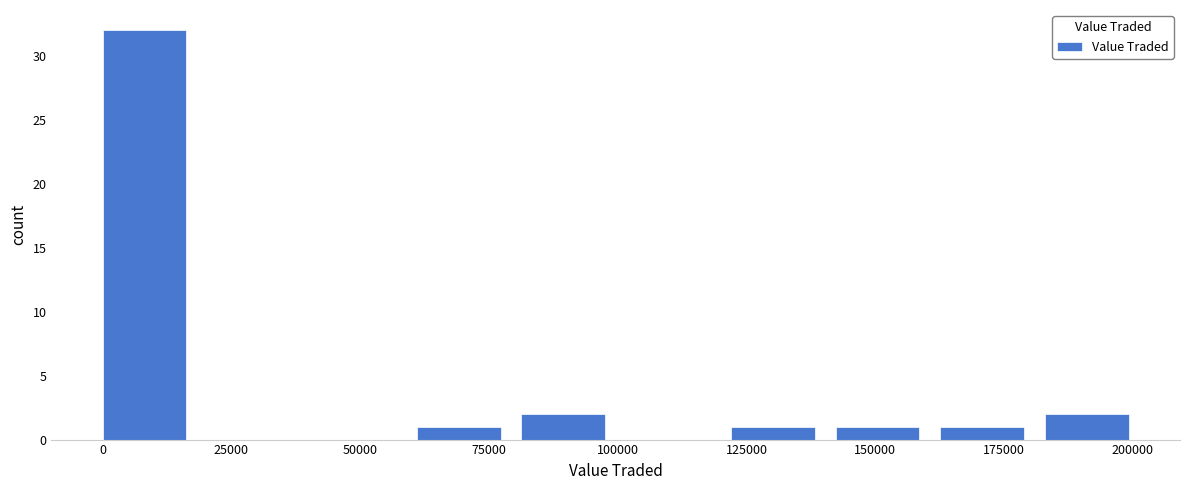

Over which range of the x-axis is the bar tallest?

0 to 20000